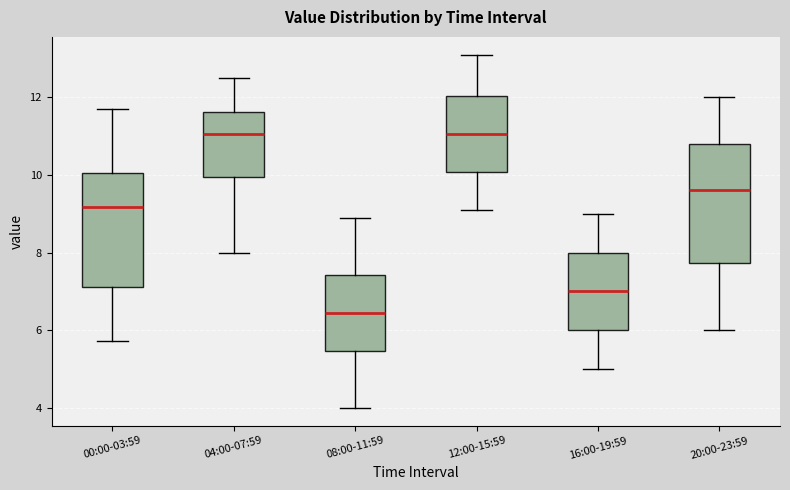

Reading left to right, transcribe this box plot: for each box, give where its median line is, the range the box spans, and where its two whiskers end, as read against the y-axis. The values are not printed on the chart, so give them approximately, as read against the axis.

00:00-03:59: median 9.2, box 7.2 to 10.0, whiskers 5.8 to 11.8
04:00-07:59: median 11.0, box 10.0 to 11.6, whiskers 8.0 to 12.6
08:00-11:59: median 6.4, box 5.4 to 7.4, whiskers 4.0 to 9.0
12:00-15:59: median 11.0, box 10.0 to 12.0, whiskers 9.2 to 13.2
16:00-19:59: median 7.0, box 6.0 to 8.0, whiskers 5.0 to 9.0
20:00-23:59: median 9.6, box 7.8 to 10.8, whiskers 6.0 to 12.0